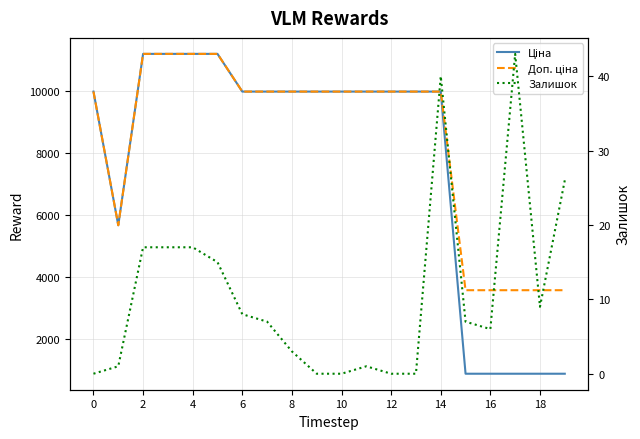

Which series has the widest spread of values?

Ціна